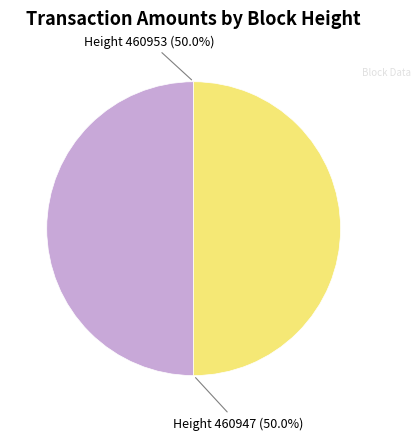

Is the sum of Height 460953 and Height 460947 greater than half?

Yes